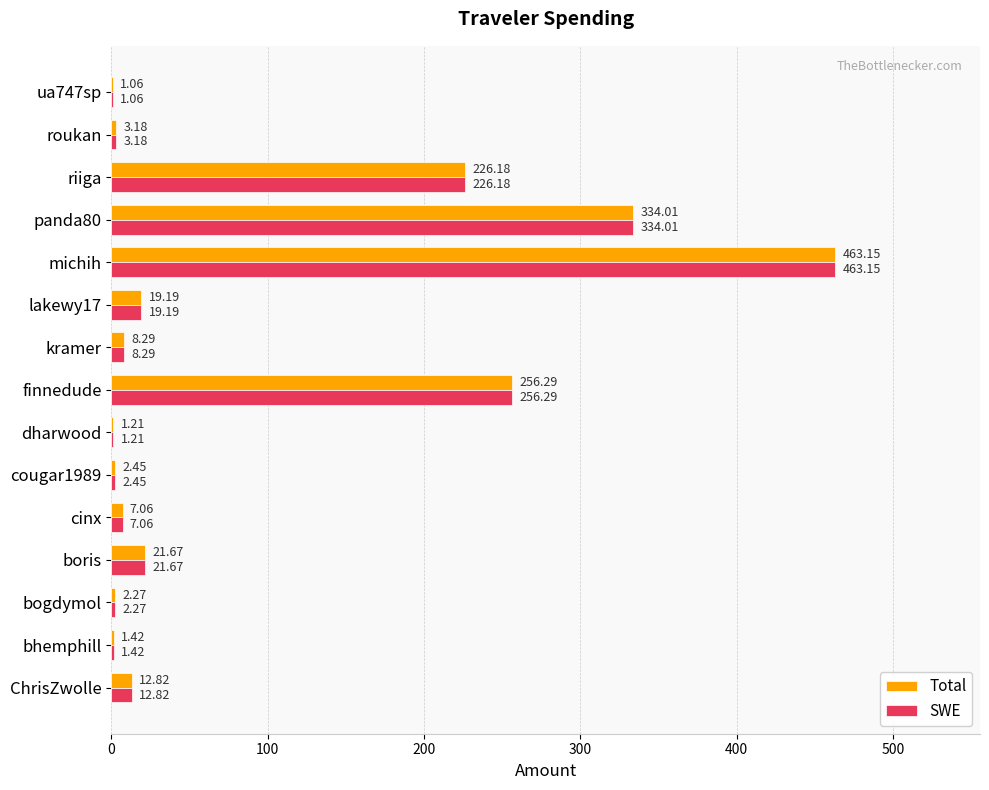

Which category has the highest value in the Total series?

michih